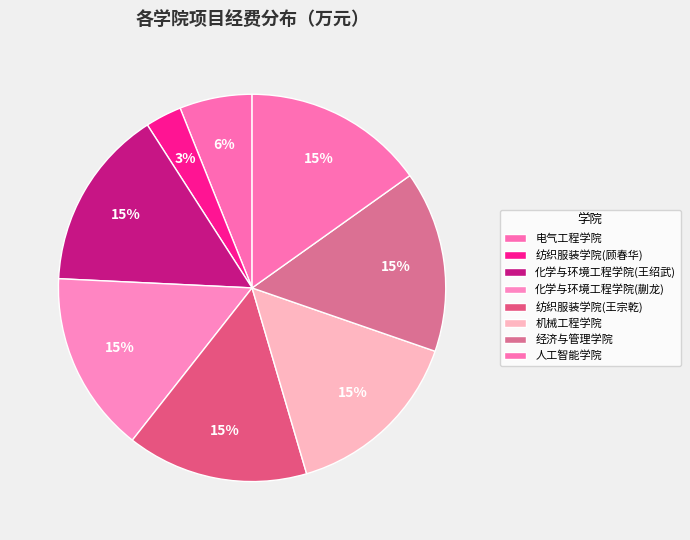

To the nearest percent, what is the combined percentage of 化学与环境工程学院(王绍武) and 电气工程学院?

21%